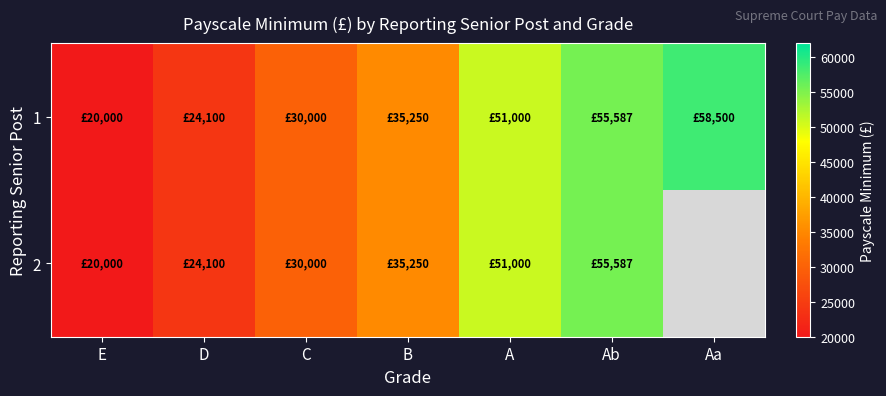

How many data points in 1 are above 35250?

3